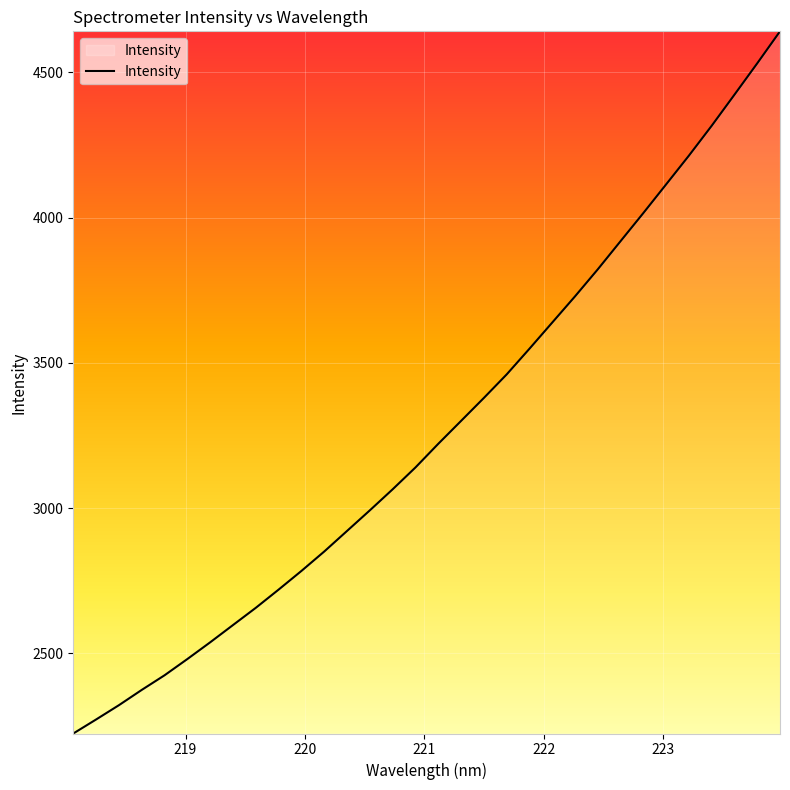

What is the greatest value displayed?

4641.1